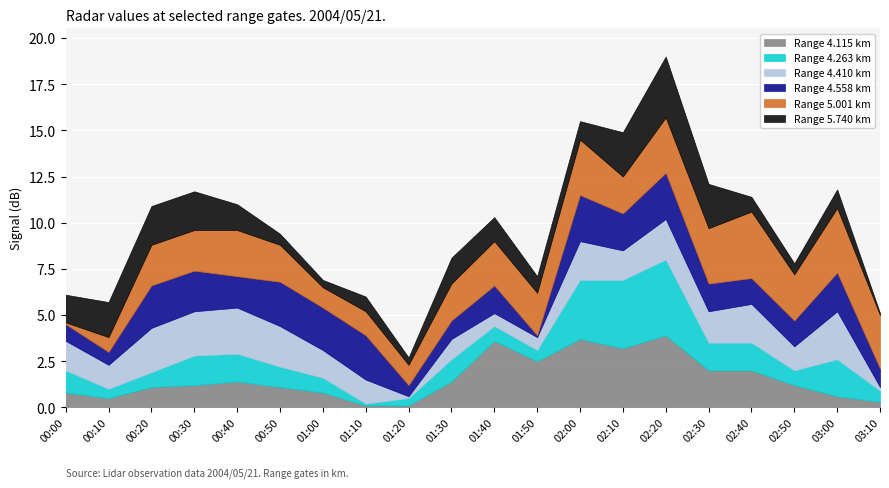

Which label corresponds to the smallest value in the chart?

03:10